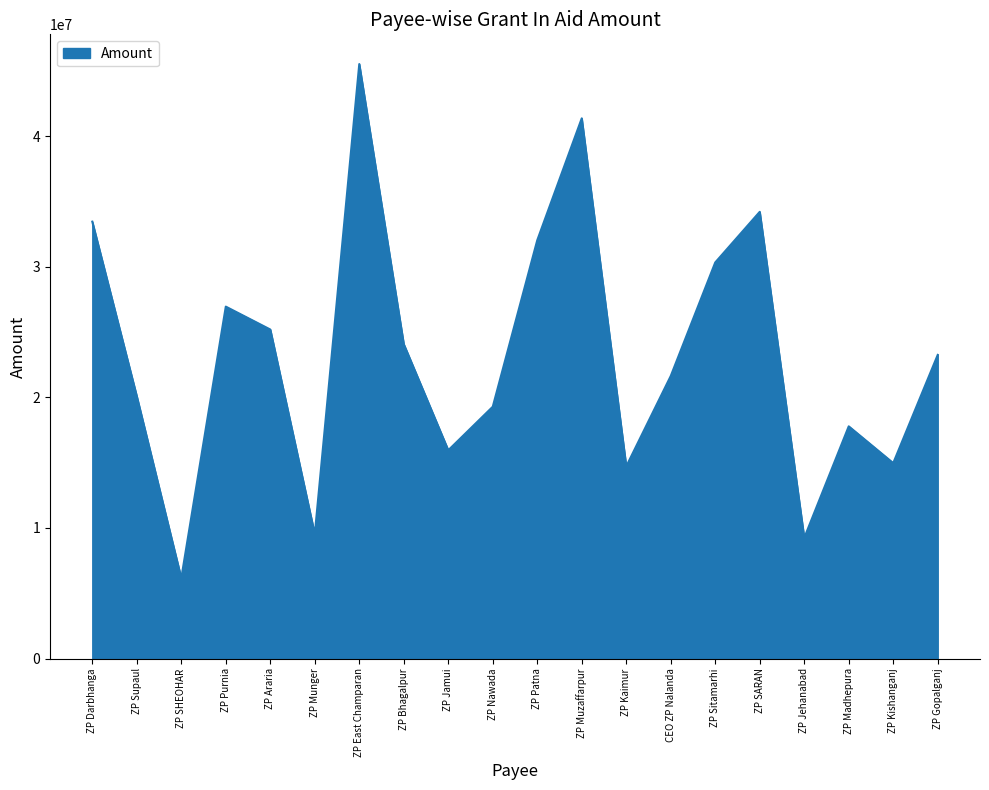

Reading left to right, list all the values displayed in this chart.

33455285	20085572	6155371	26949004	25195964	9519901	45520736	24073634	15951133	19285549	32031749	41366144	14713607	21636468	30331267	34206078	9238640	17782234	14967755	23252057